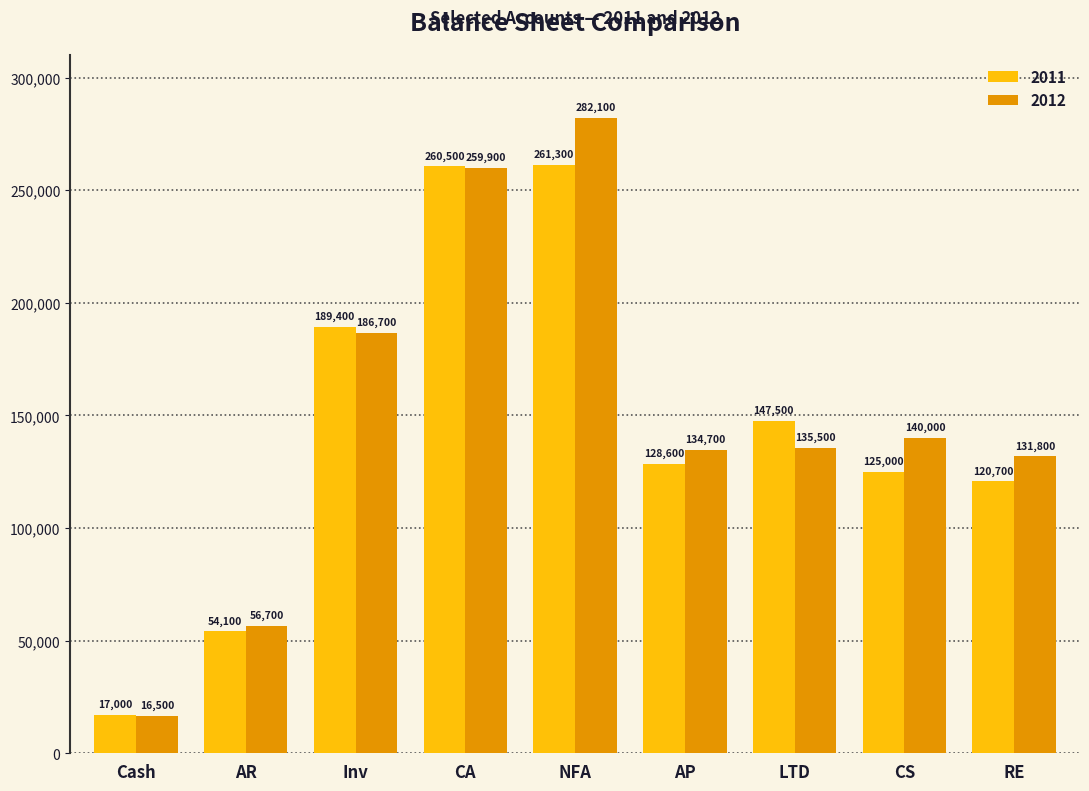

Is it true that 2011 equals 81611 at LTD?

False